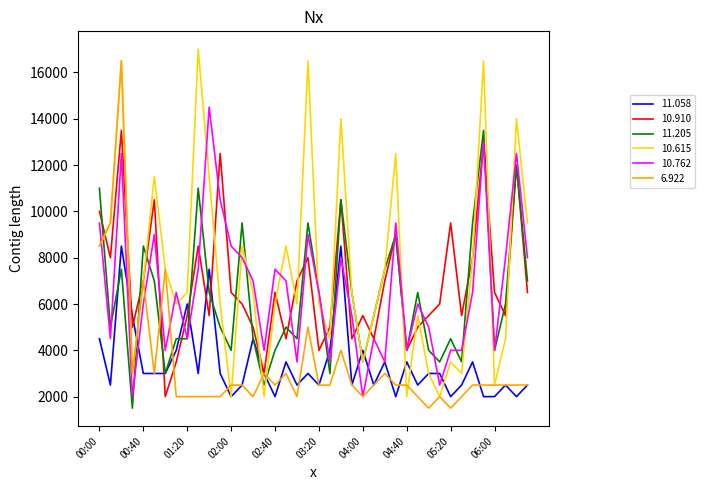

True or false: 11.205 and 6.922 intersect in this chart.

True